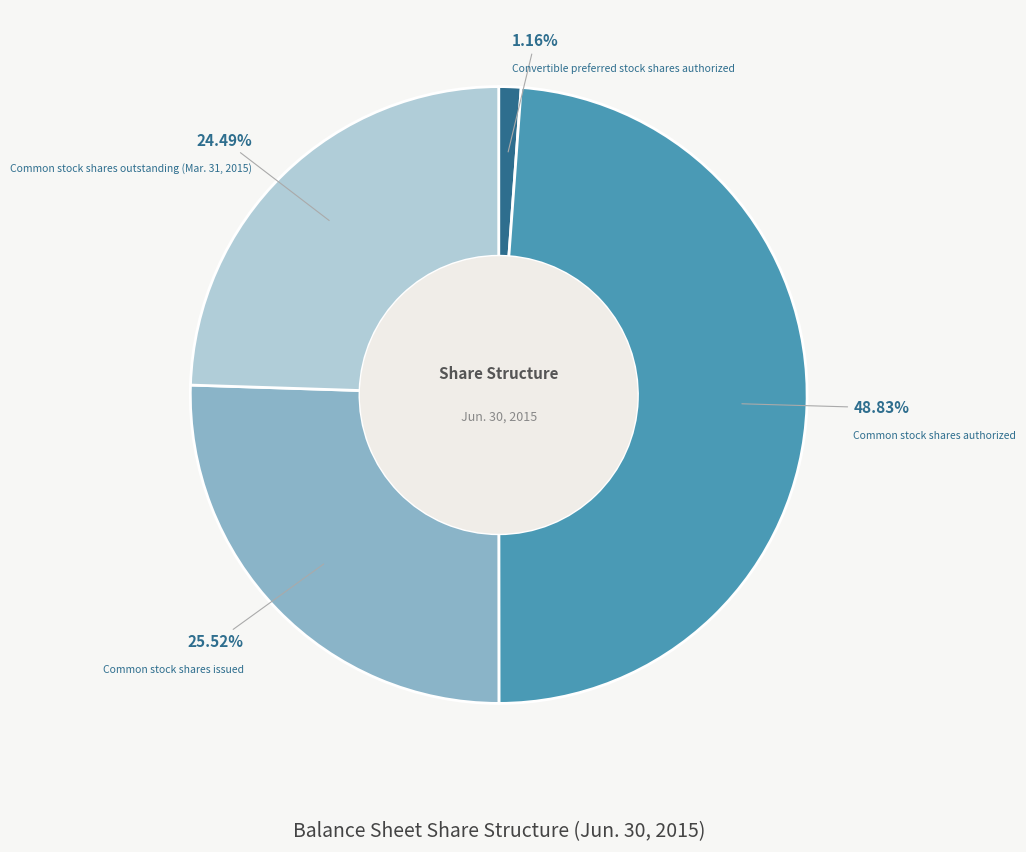

Does Common stock shares authorized account for over 50% of the chart?

No